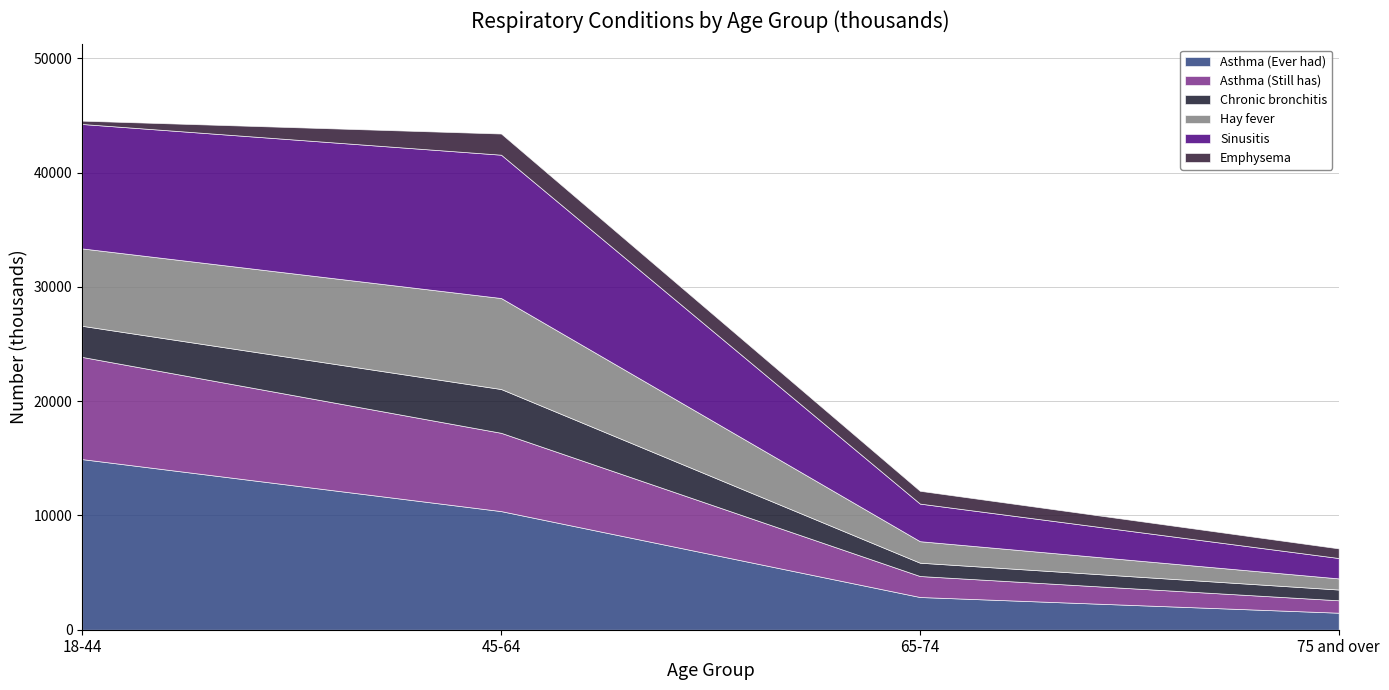

True or false: Asthma (Ever had) has a value of 10380 at 45-64.

True